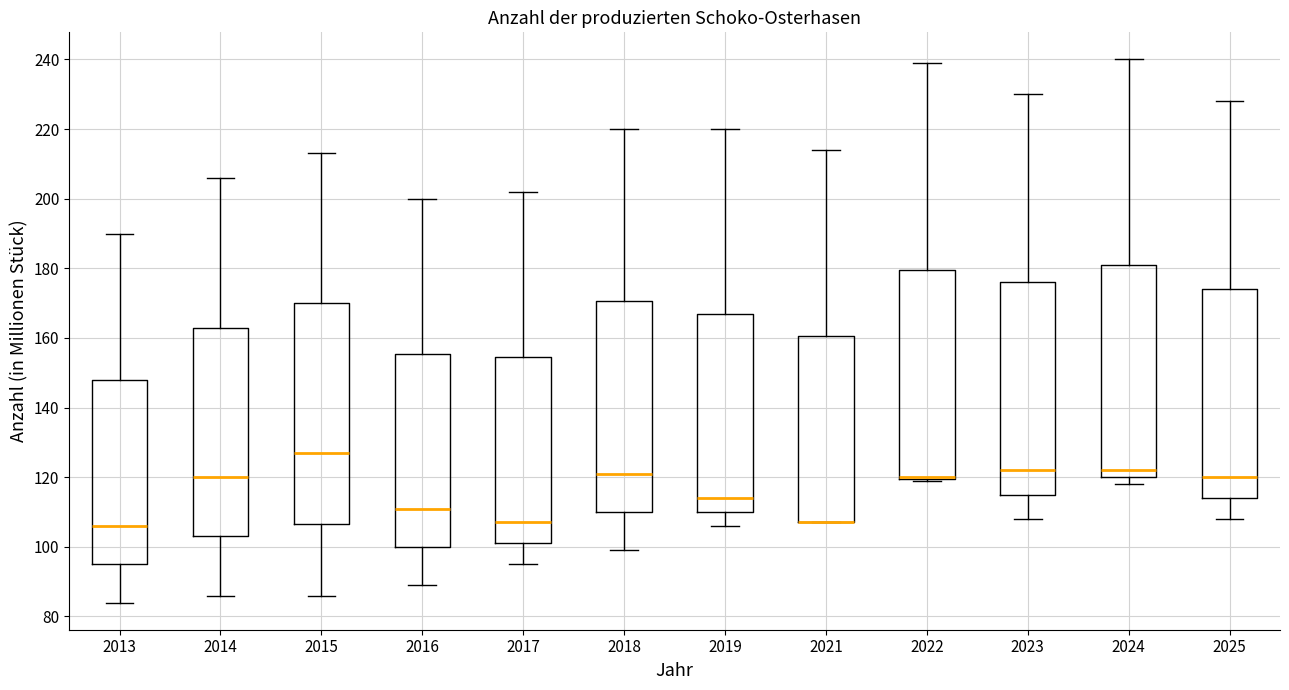

Comparing the boxes themselves (not the whiskers), which one is the tallest?

2015